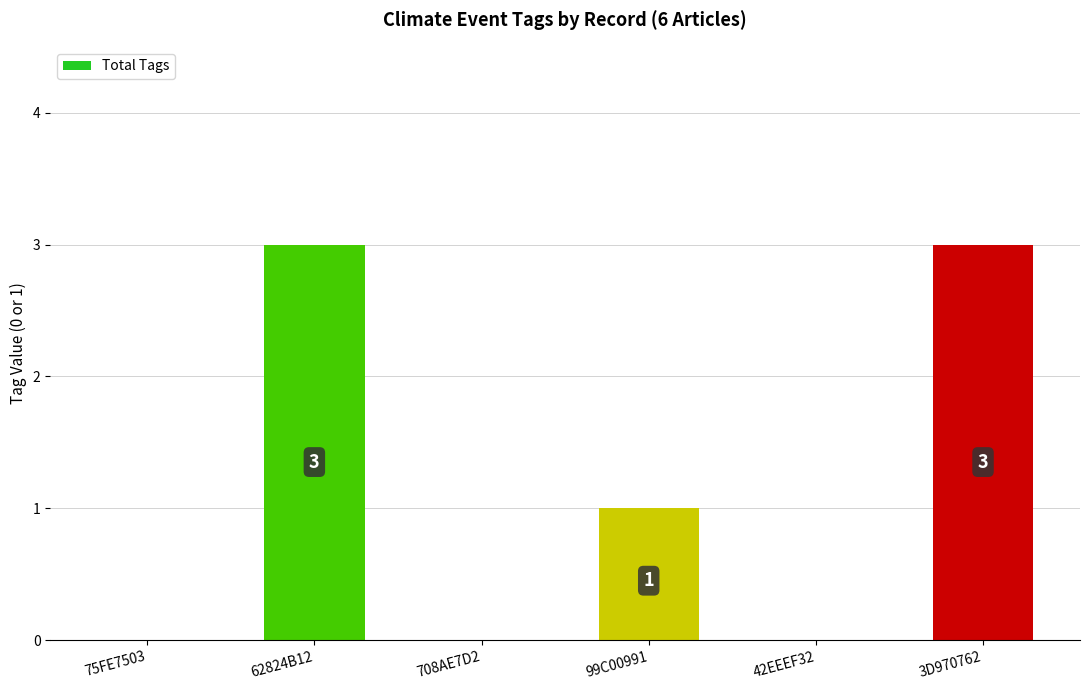

What is the change in value from 99C00991 to 42EEEF32?

-1